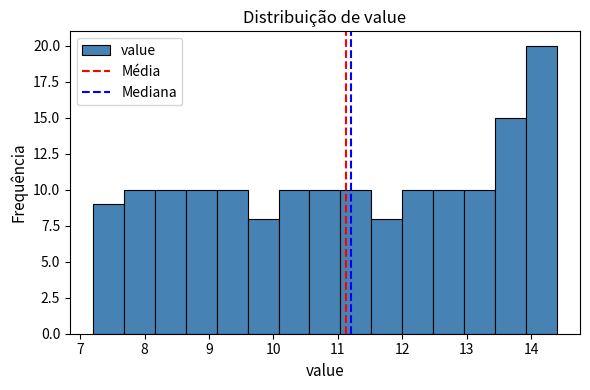

Which range on the x-axis has the tallest bar?

13.92 to 14.40